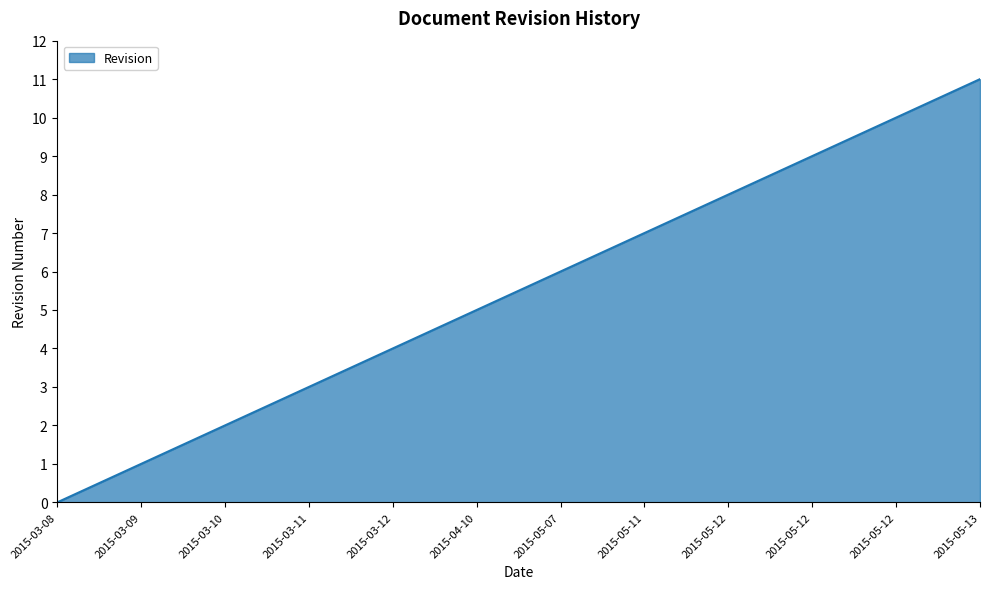

How many categories are shown in the chart?

12